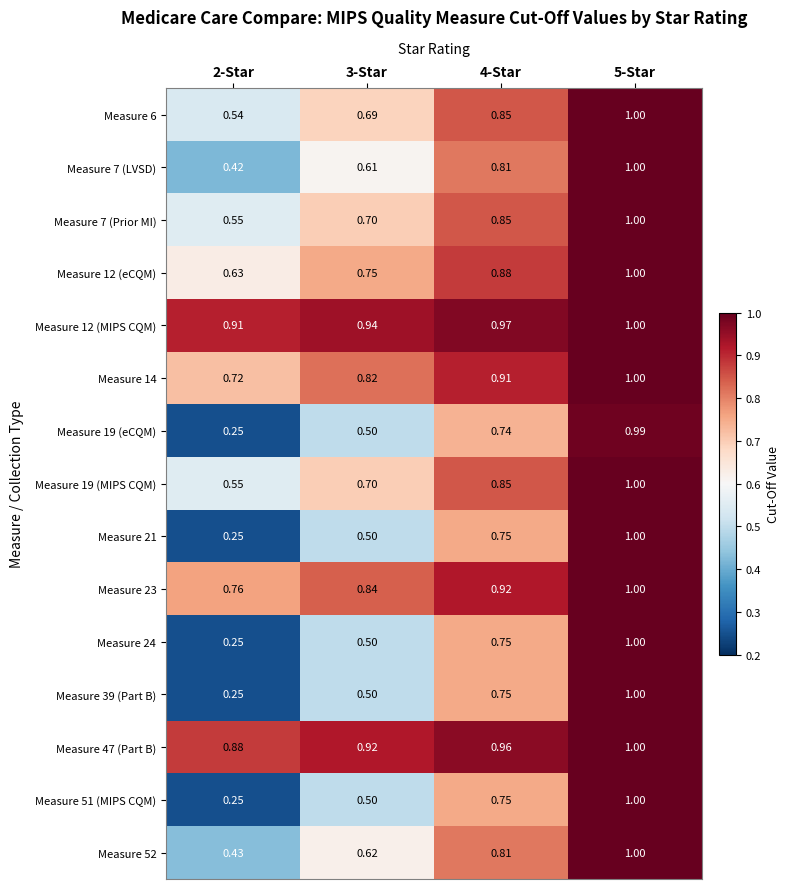

Is the value of Measure 23 at 2-Star greater than the value of Measure 19 (eCQM) at 5-Star?

No